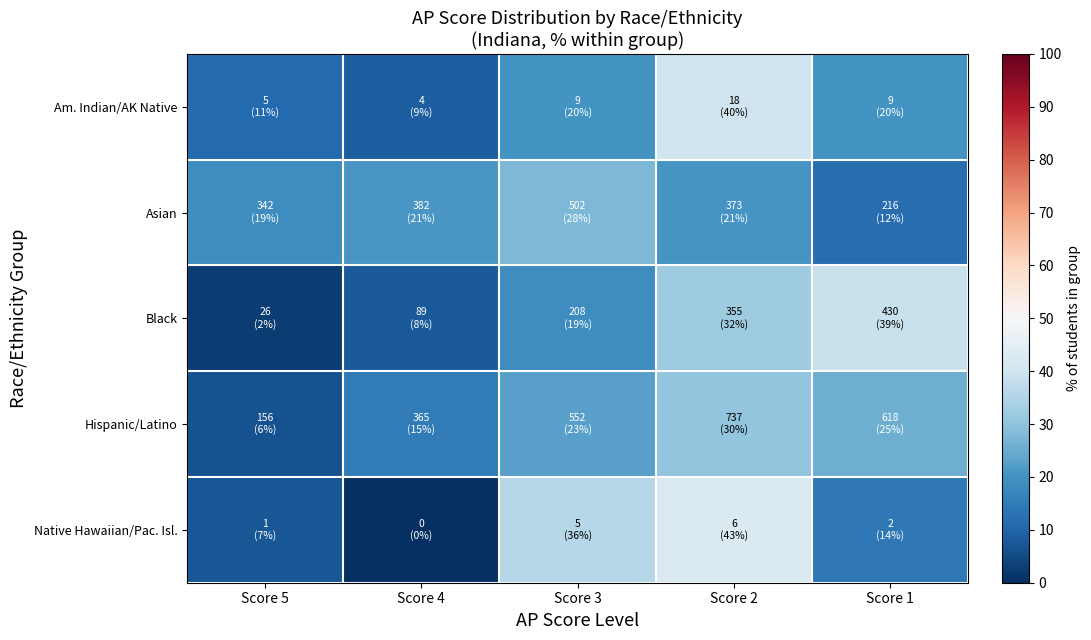

Rank the series by their maximum value, from highest to lowest.

Native Hawaiian/Pac. Isl., Am. Indian/AK Native, Black, Hispanic/Latino, Asian